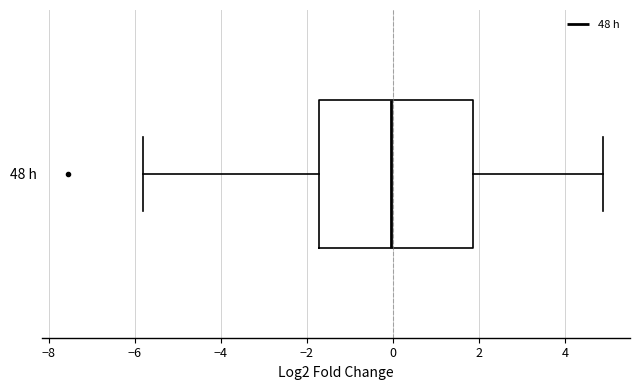

Where does the left whisker of the box for 48 h end on the x-axis? The values are not printed on the chart, so give them approximately, as read against the axis.

-5.8